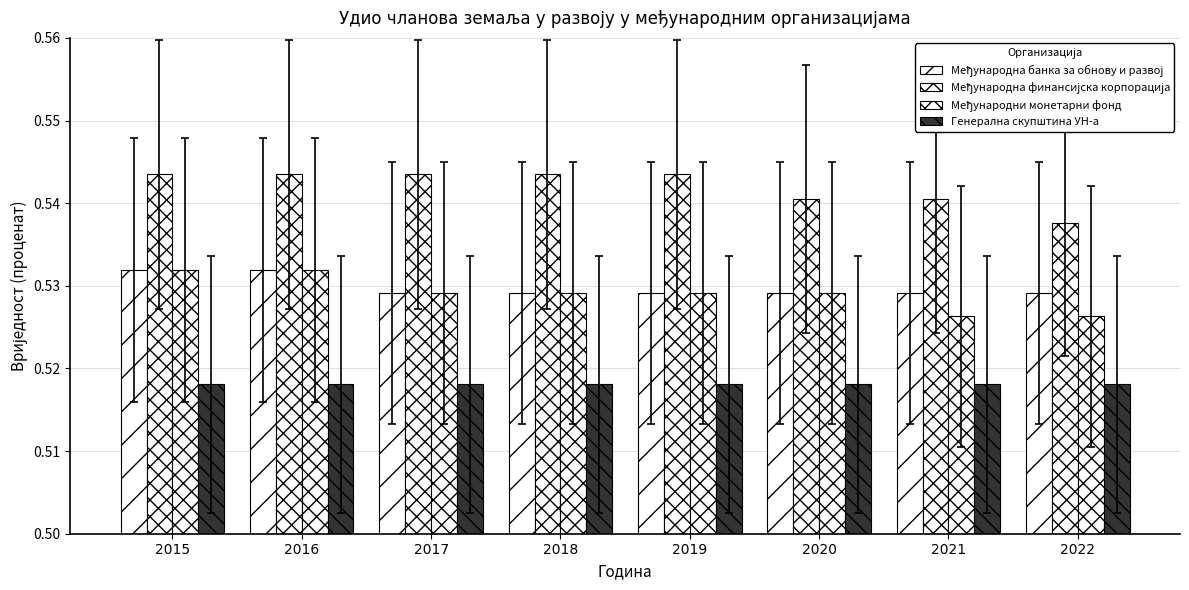

Does the chart contain any negative values?

No